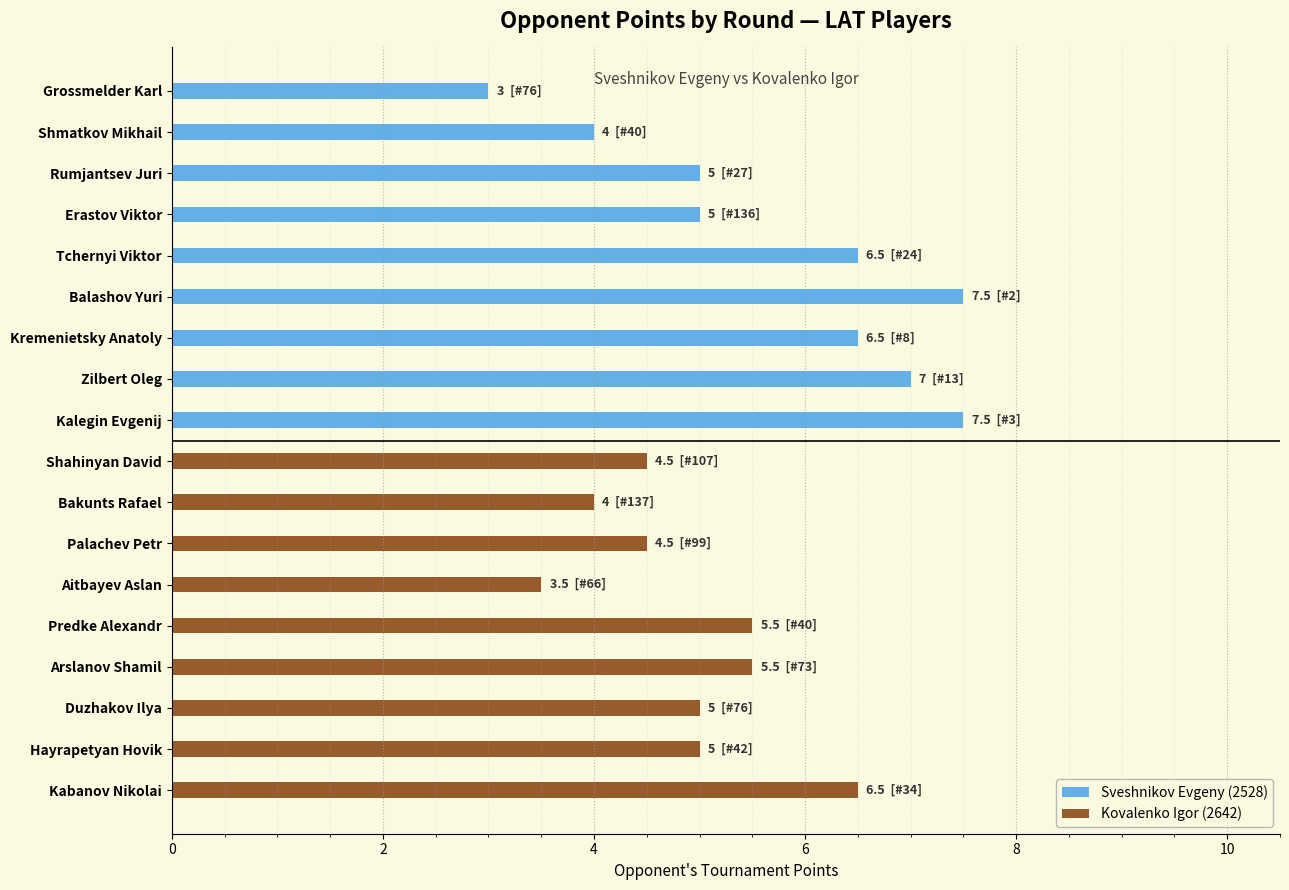

Are the bars grouped side by side (vs. stacked)?

Yes